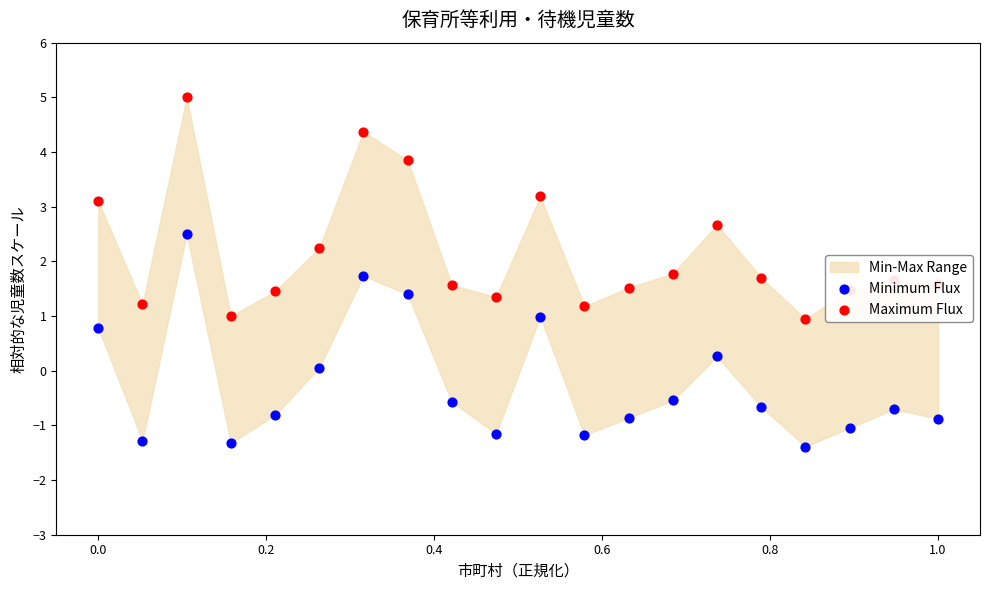

Which series contains the lowest Y value?

Minimum Flux